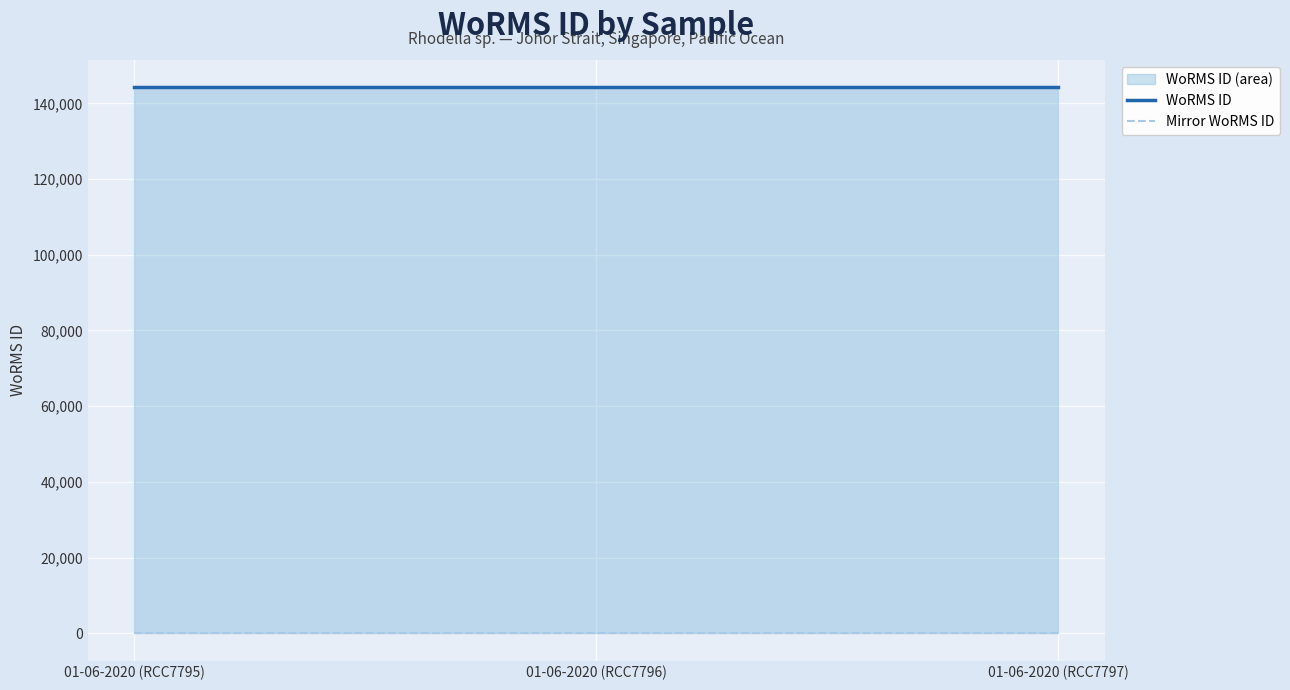

True or false: WoRMS ID has a value of 144228 at 01-06-2020 (RCC7797).

True